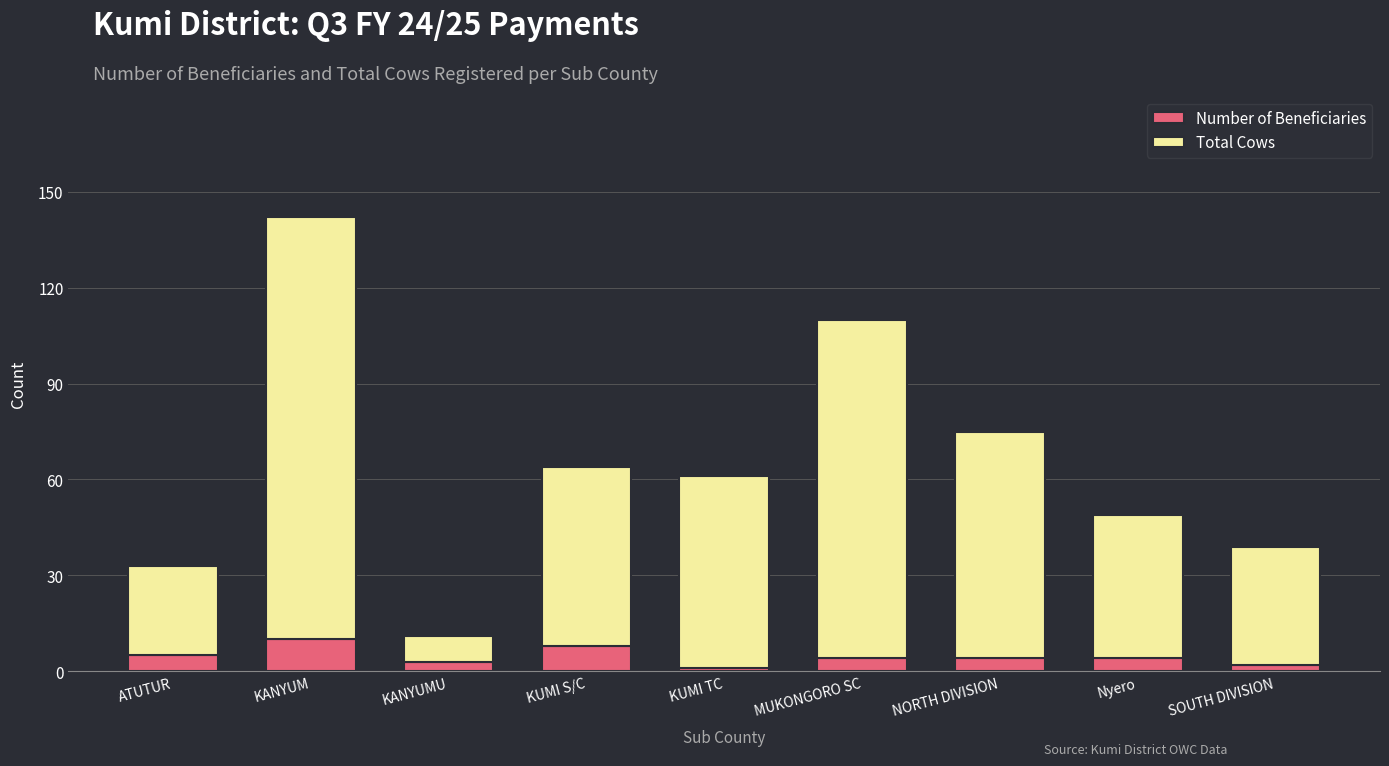

The value of Number of Beneficiaries at Nyero is 4. True or false?

True